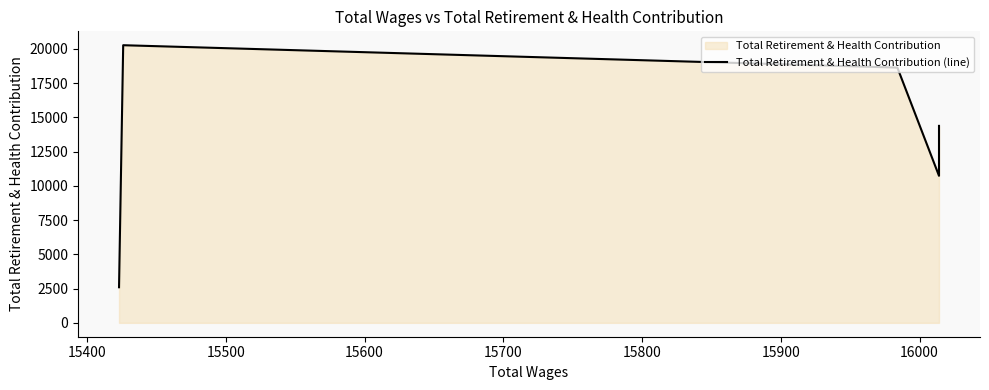

True or false: the data shows 3889 at 15300.

False